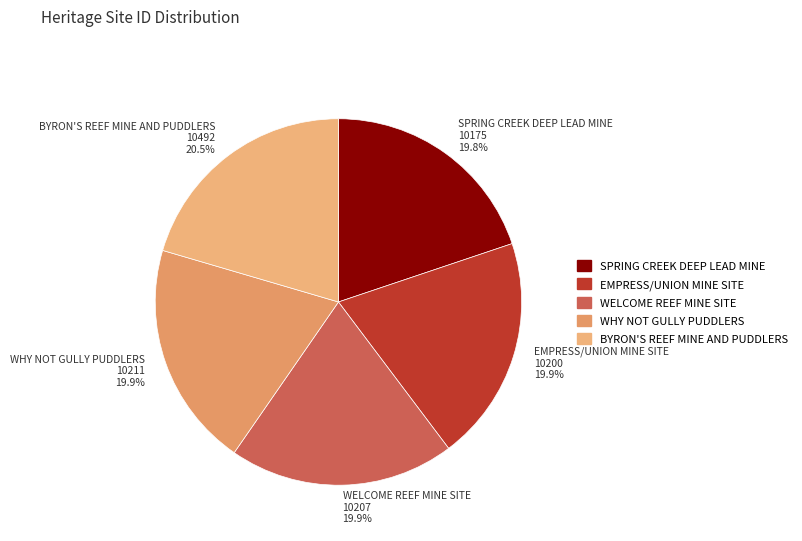

Is it true that SPRING CREEK DEEP LEAD MINE is 20% of the pie?

True